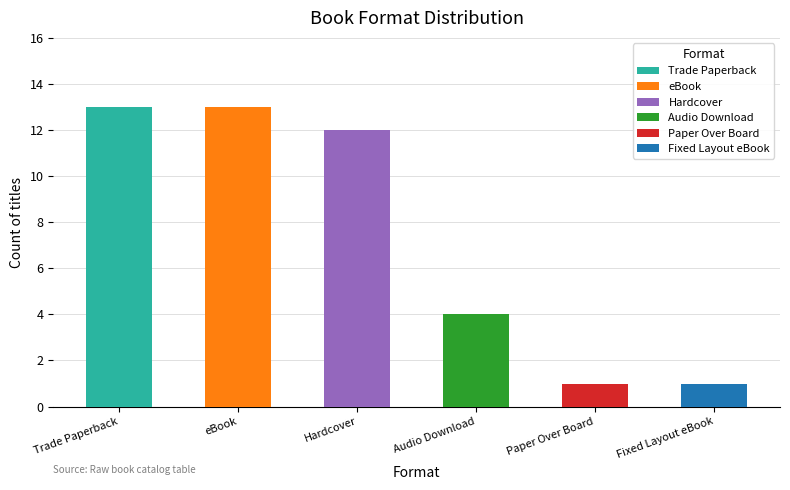

What is the greatest value displayed?

13